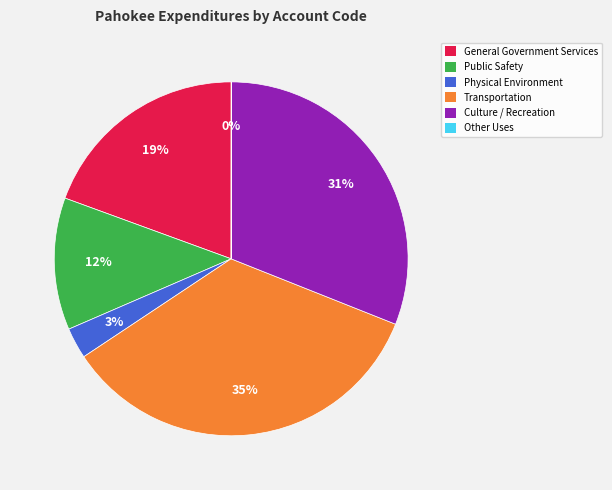

True or false: General Government Services accounts for 19% of the total.

True